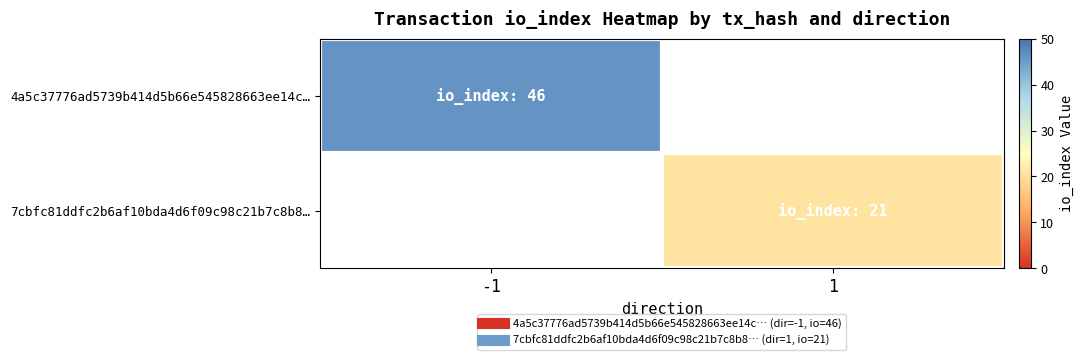

The value of 7cbfc81ddfc2b6af10bda4d6f09c98c21b7c8b8… at 1 is 4.2. True or false?

False